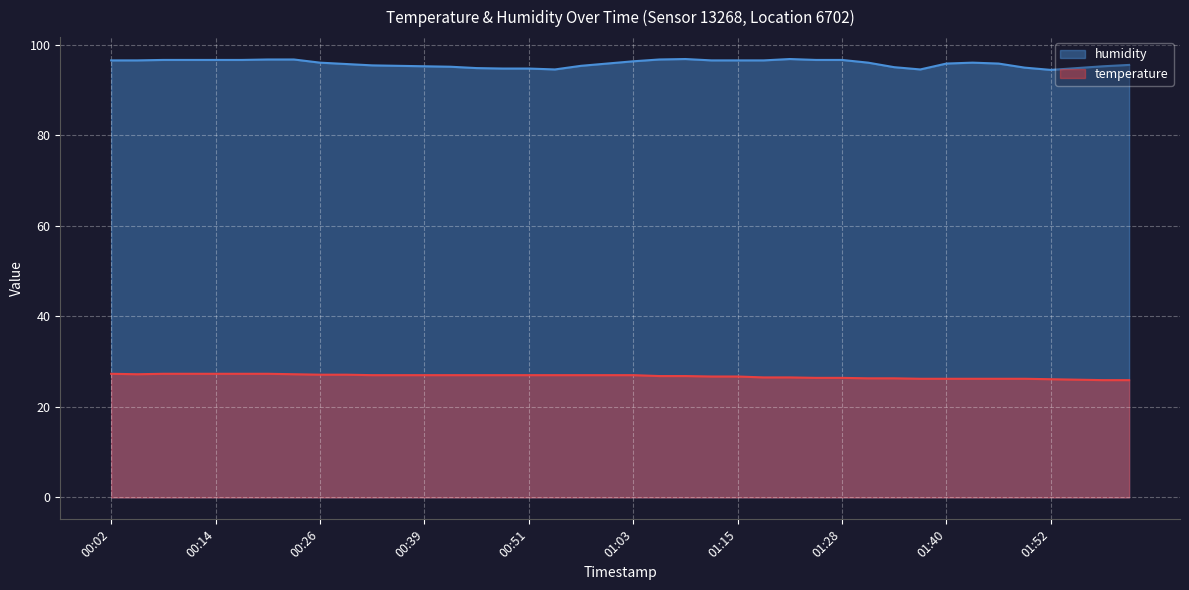

Is it true that temperature equals 26.8 at 01:06?

True